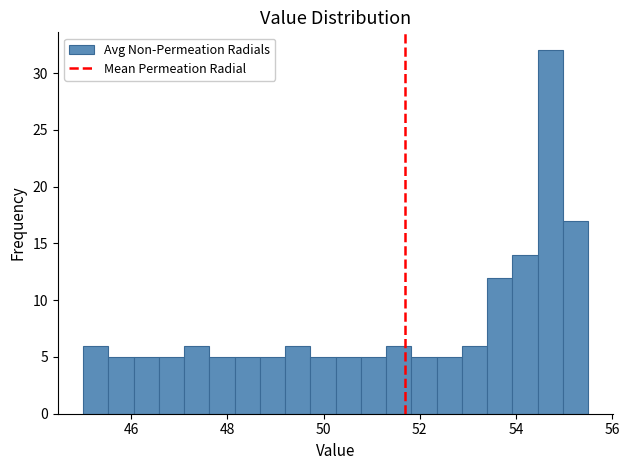

Around what value on the x-axis is the tallest bar? Give the approximate position of its centre, as read against the axis.

54.8